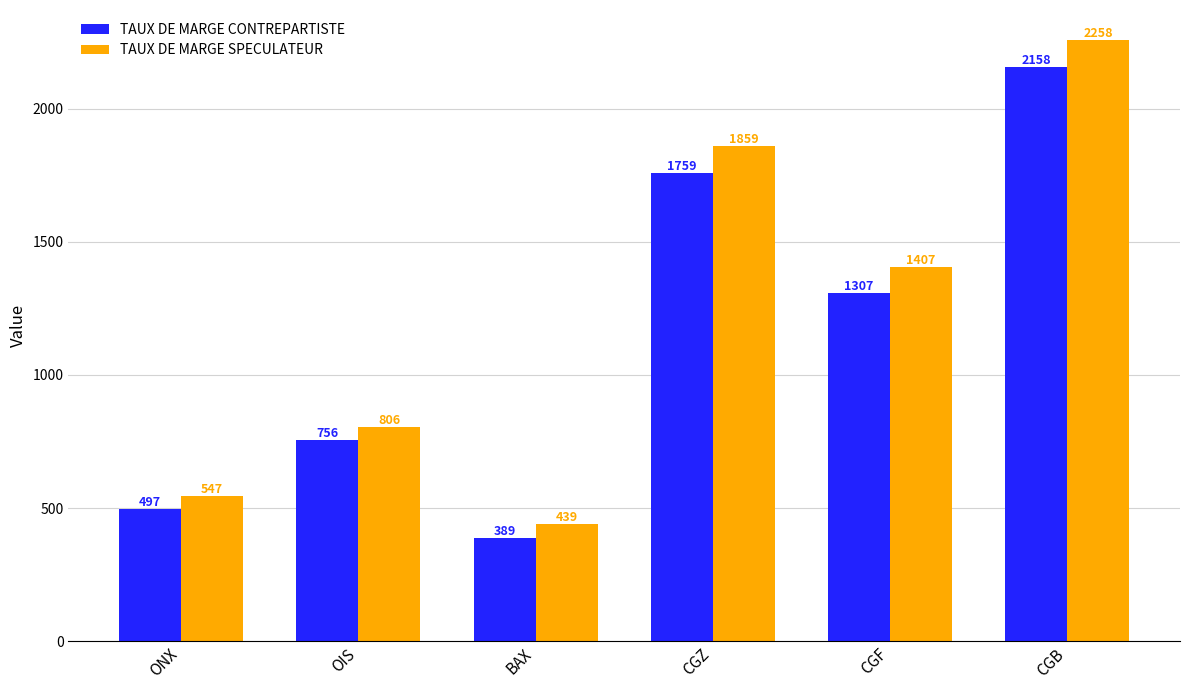

Reading right to left, extract all data points from this chart.

TAUX DE MARGE CONTREPARTISTE: CGB=2158	CGF=1307	CGZ=1759	BAX=389	OIS=756	ONX=497
TAUX DE MARGE SPECULATEUR: CGB=2258	CGF=1407	CGZ=1859	BAX=439	OIS=806	ONX=547